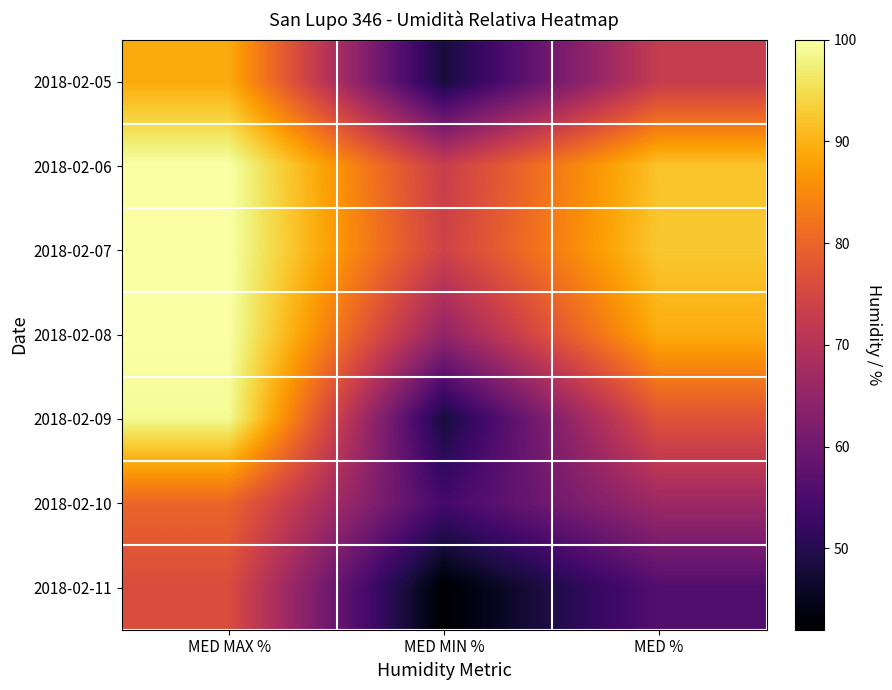

Which series has the largest range (max minus min)?

2018-02-09